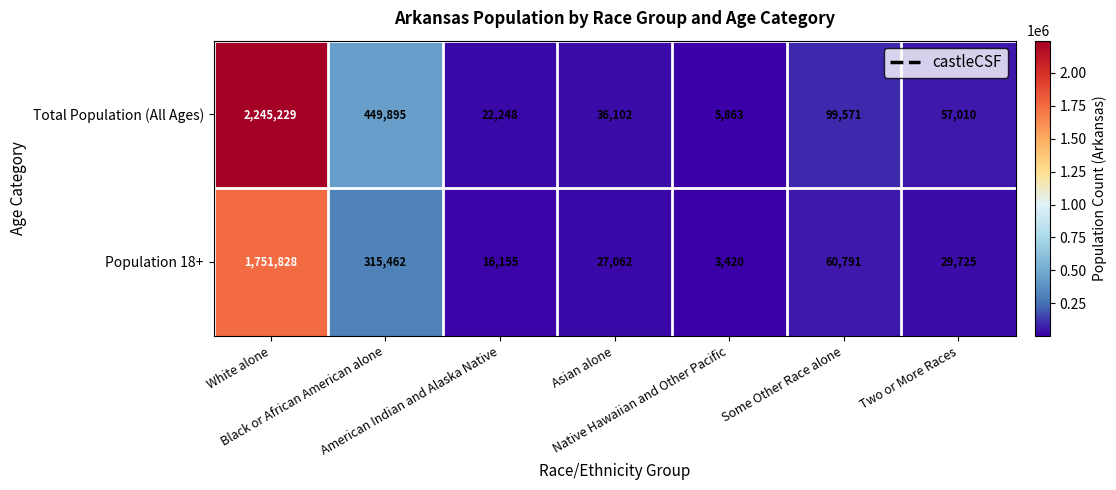

Rank the series by their average value, from lowest to highest.

Population 18+, Total Population (All Ages)